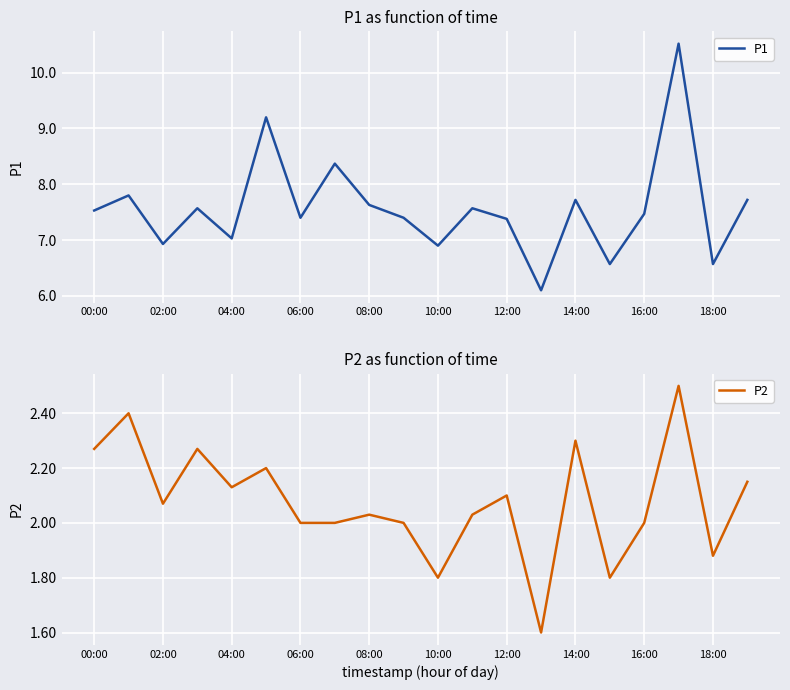

What is the maximum value for P1?

10.5